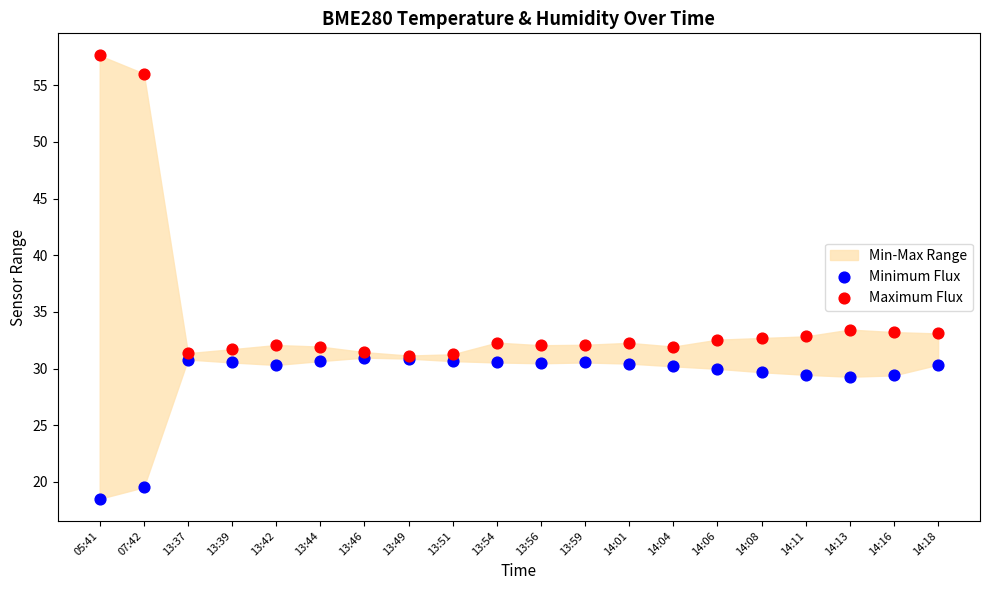

In the Minimum Flux series, what Y value is closest to 24?

19.5